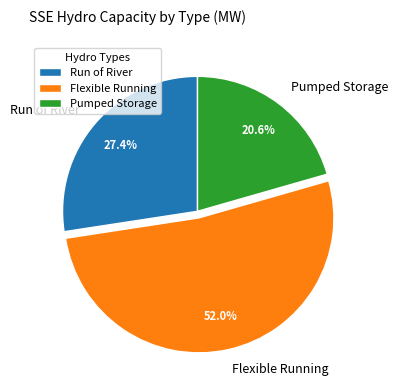

Approximately how many times larger is the value at Run of River compared to Flexible Running?

0.5